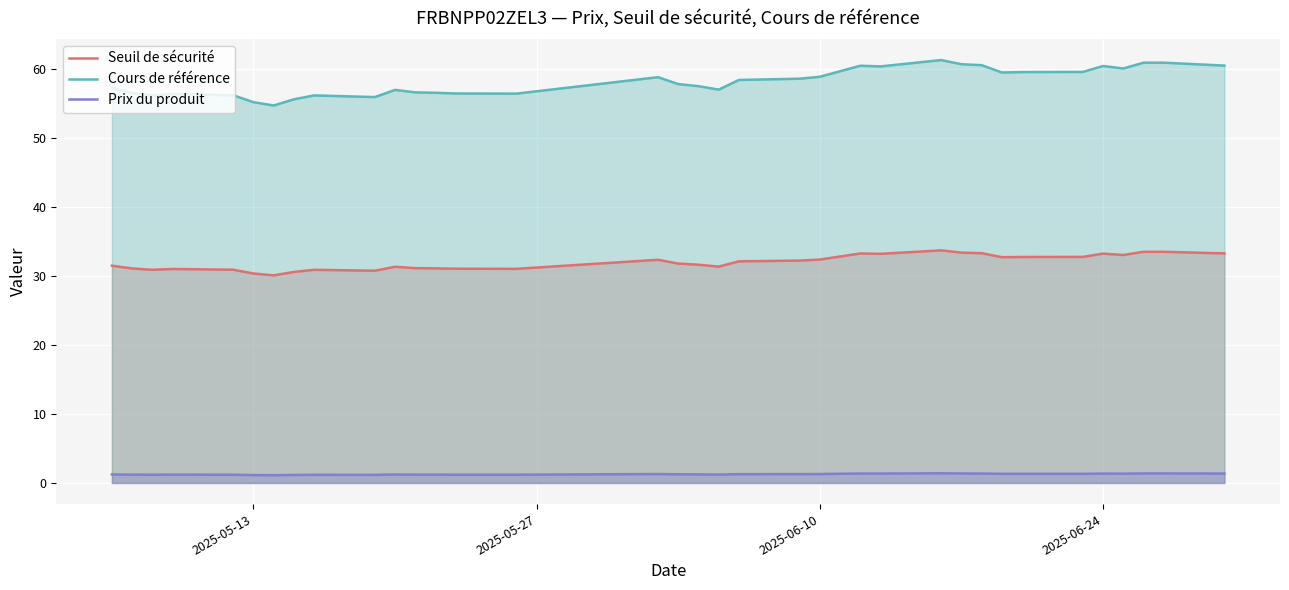

List the series in order of their peak value, highest first.

Cours de référence, Seuil de sécurité, Prix du produit